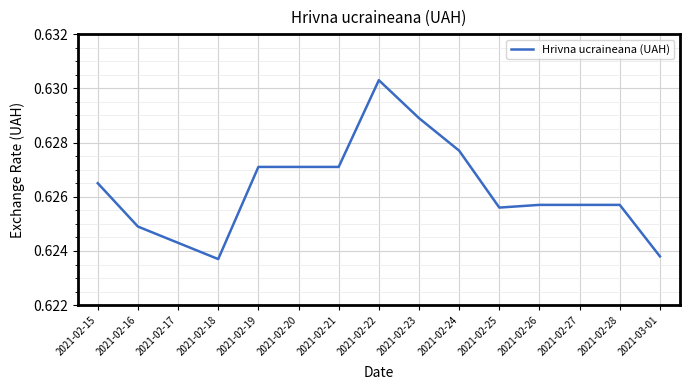

What position from the left is 2021-02-18?

4